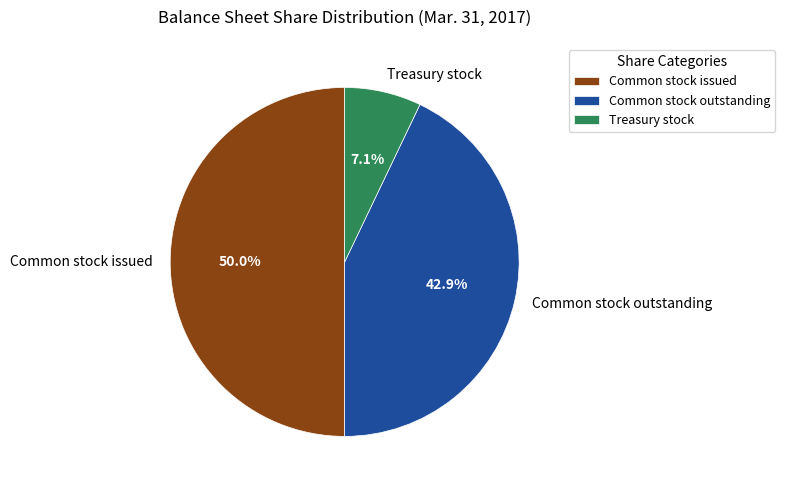

Rank the categories by value from highest to lowest.

Common stock issued, Common stock outstanding, Treasury stock